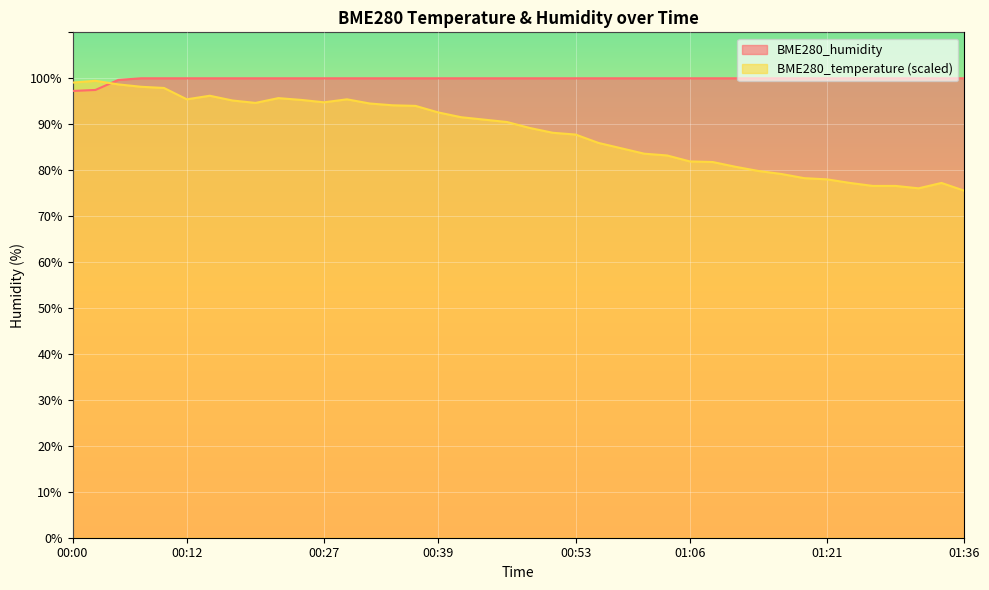

What is the label of the 21st point from the left?

00:49